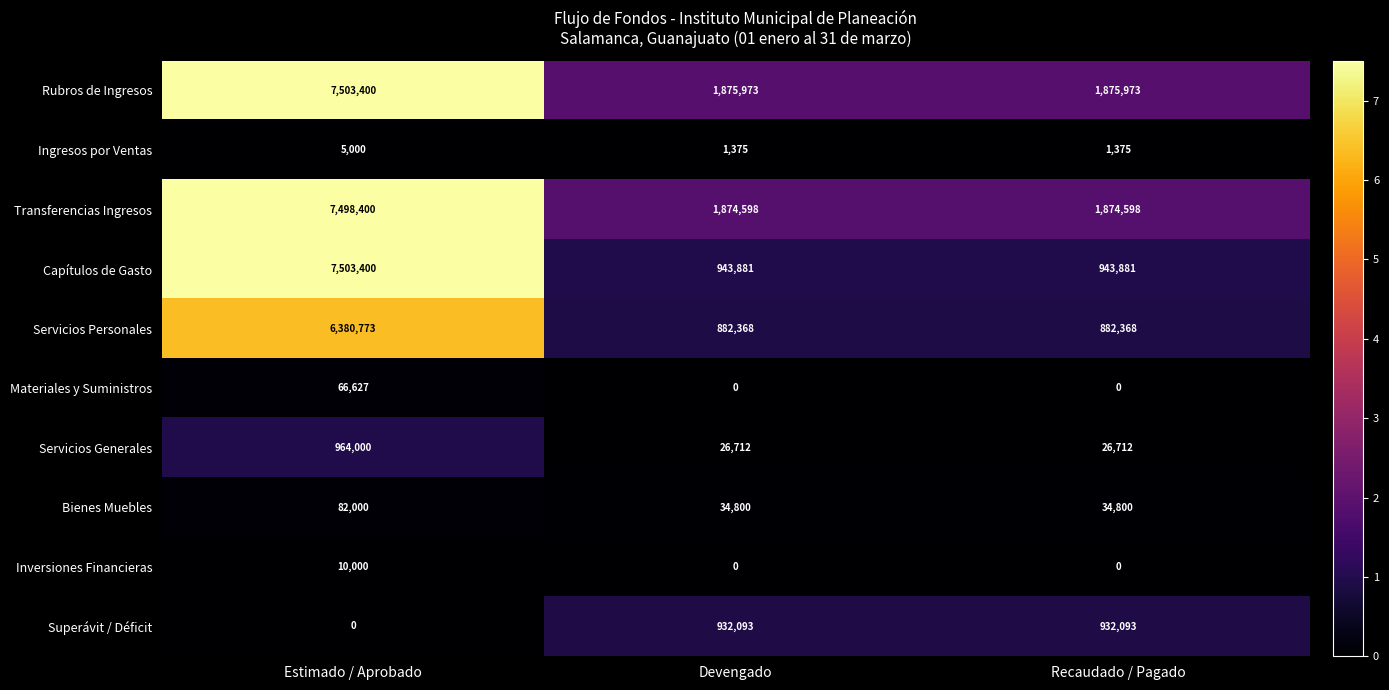

What is the spread (max minus min) of values at Estimado / Aprobado?

7503400